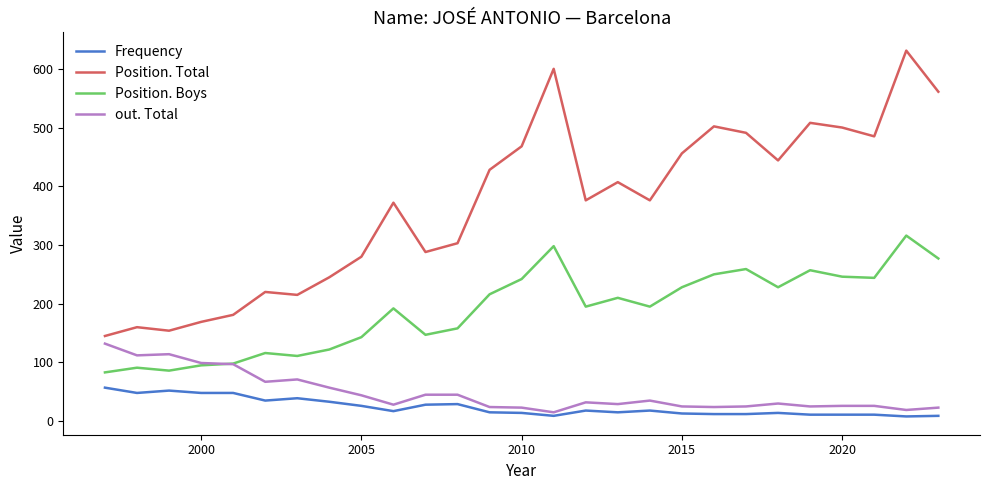

True or false: Frequency and Position. Boys intersect in this chart.

False